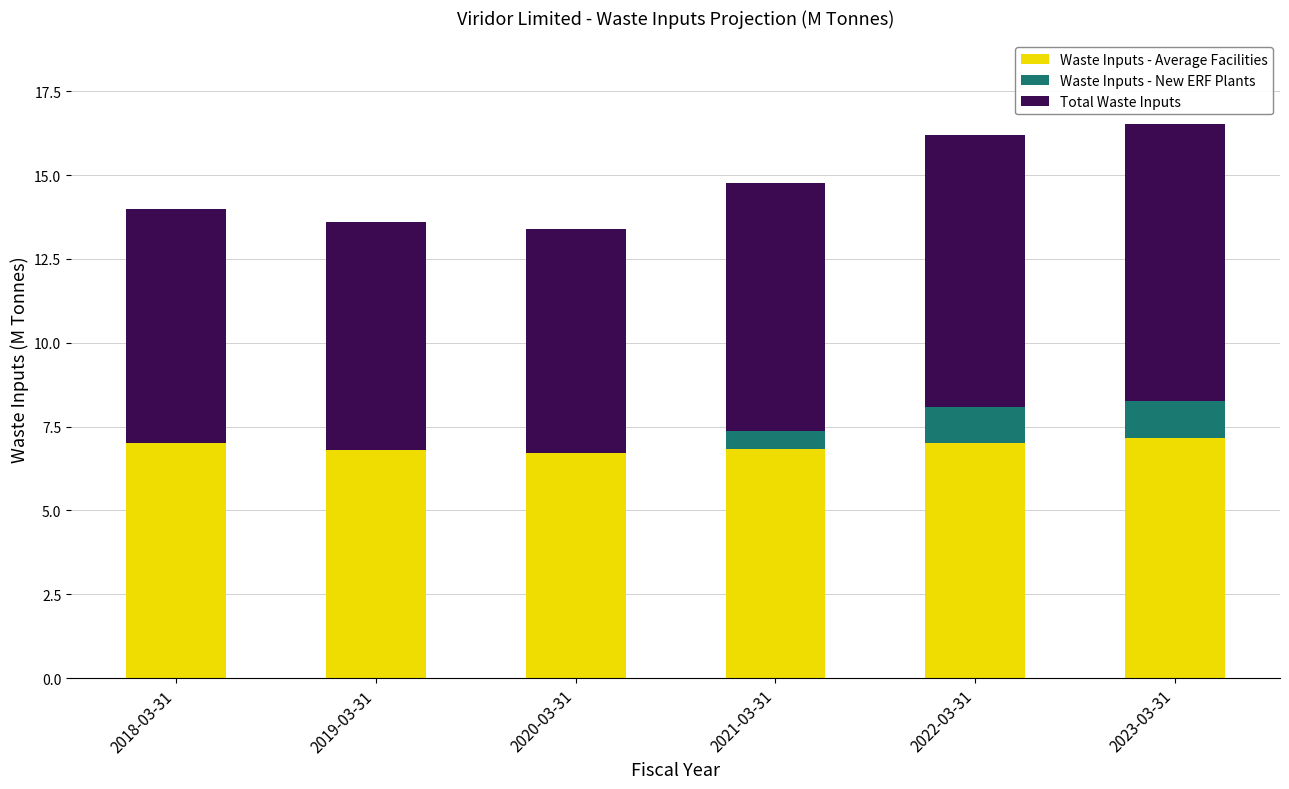

What is the total value across all series at 2022-03-31?

16.2